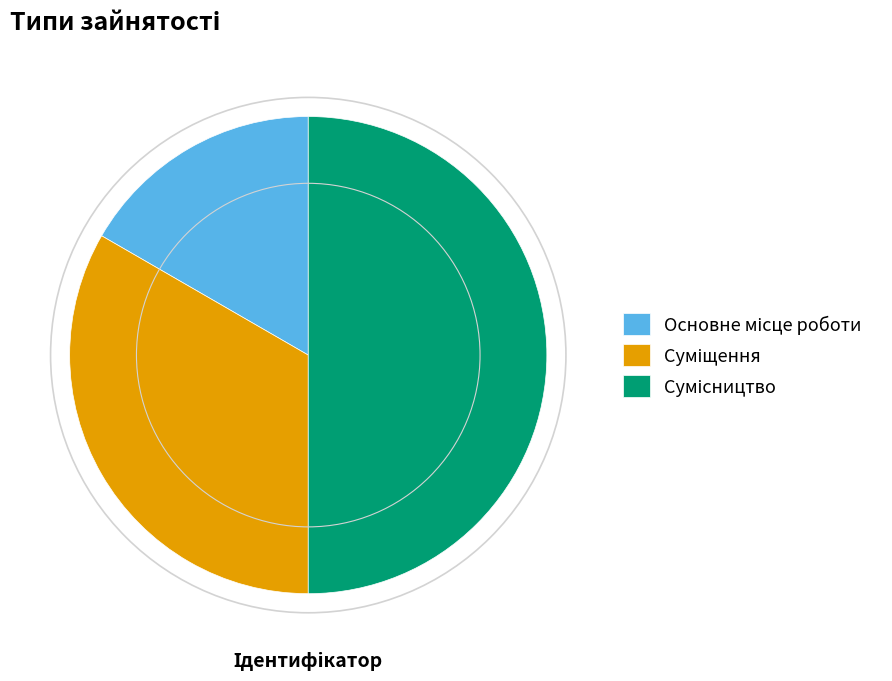

How many slices are in this pie chart?

3